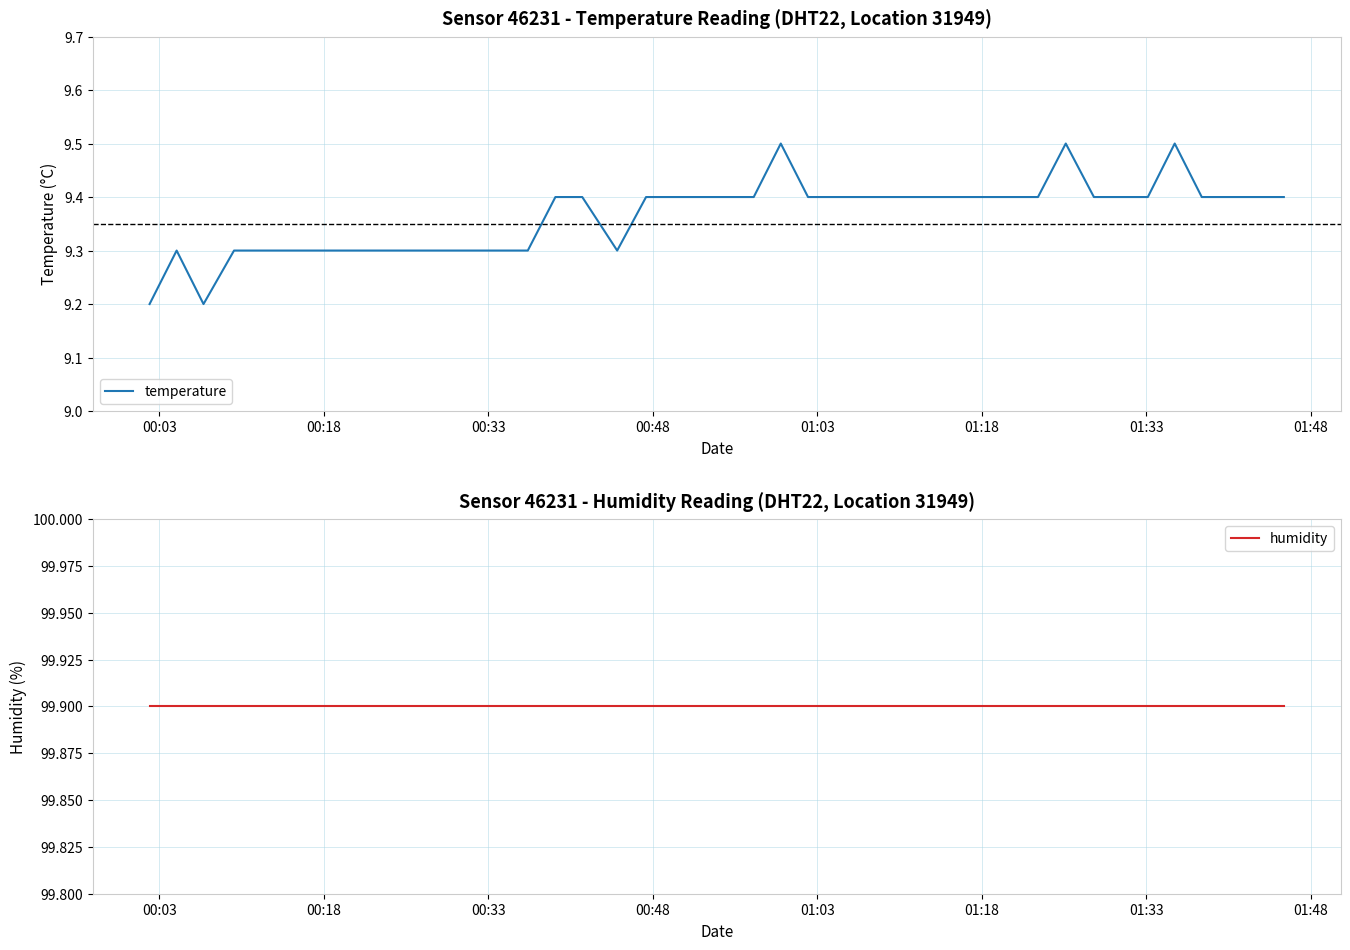

What is the lowest value of the humidity series?

99.9